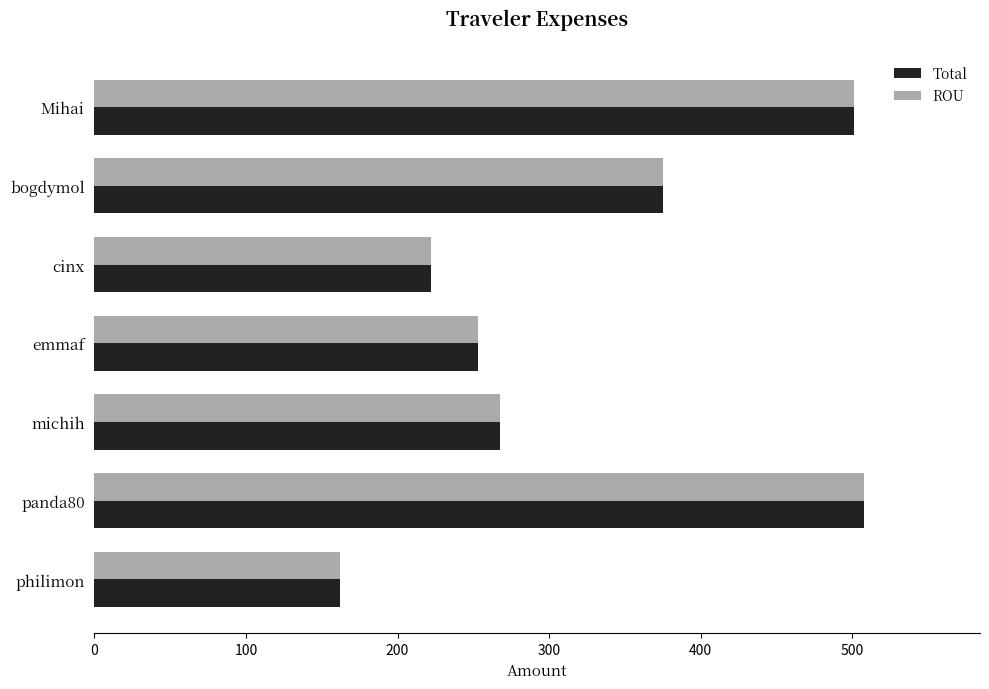

What is the total value across all series at philimon?

324.2